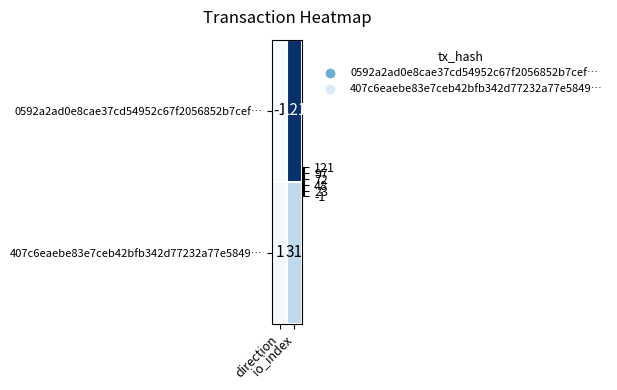

At which category is the sum across all series the highest?

io_index